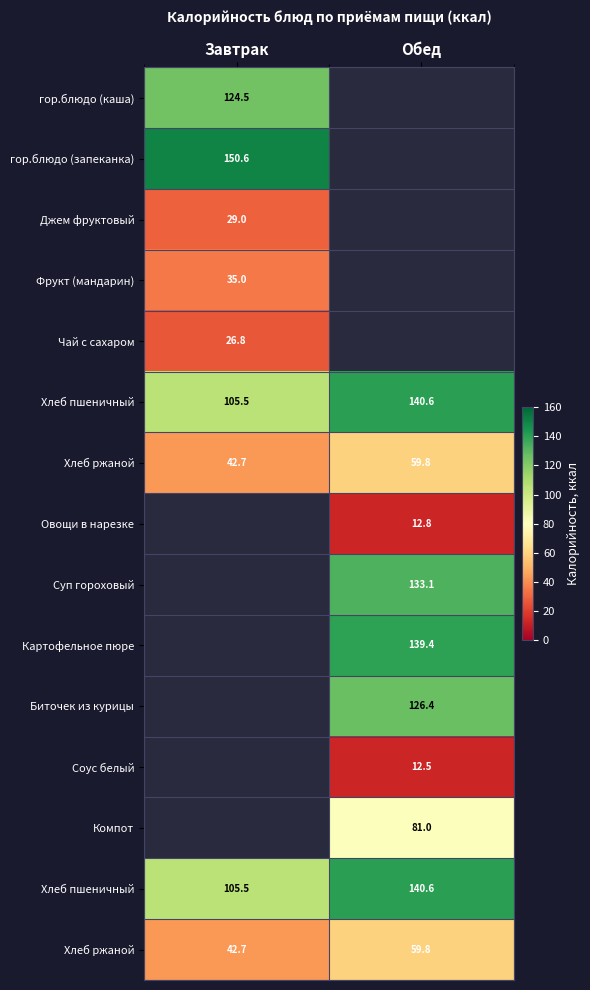

How many series are shown in this chart?

15